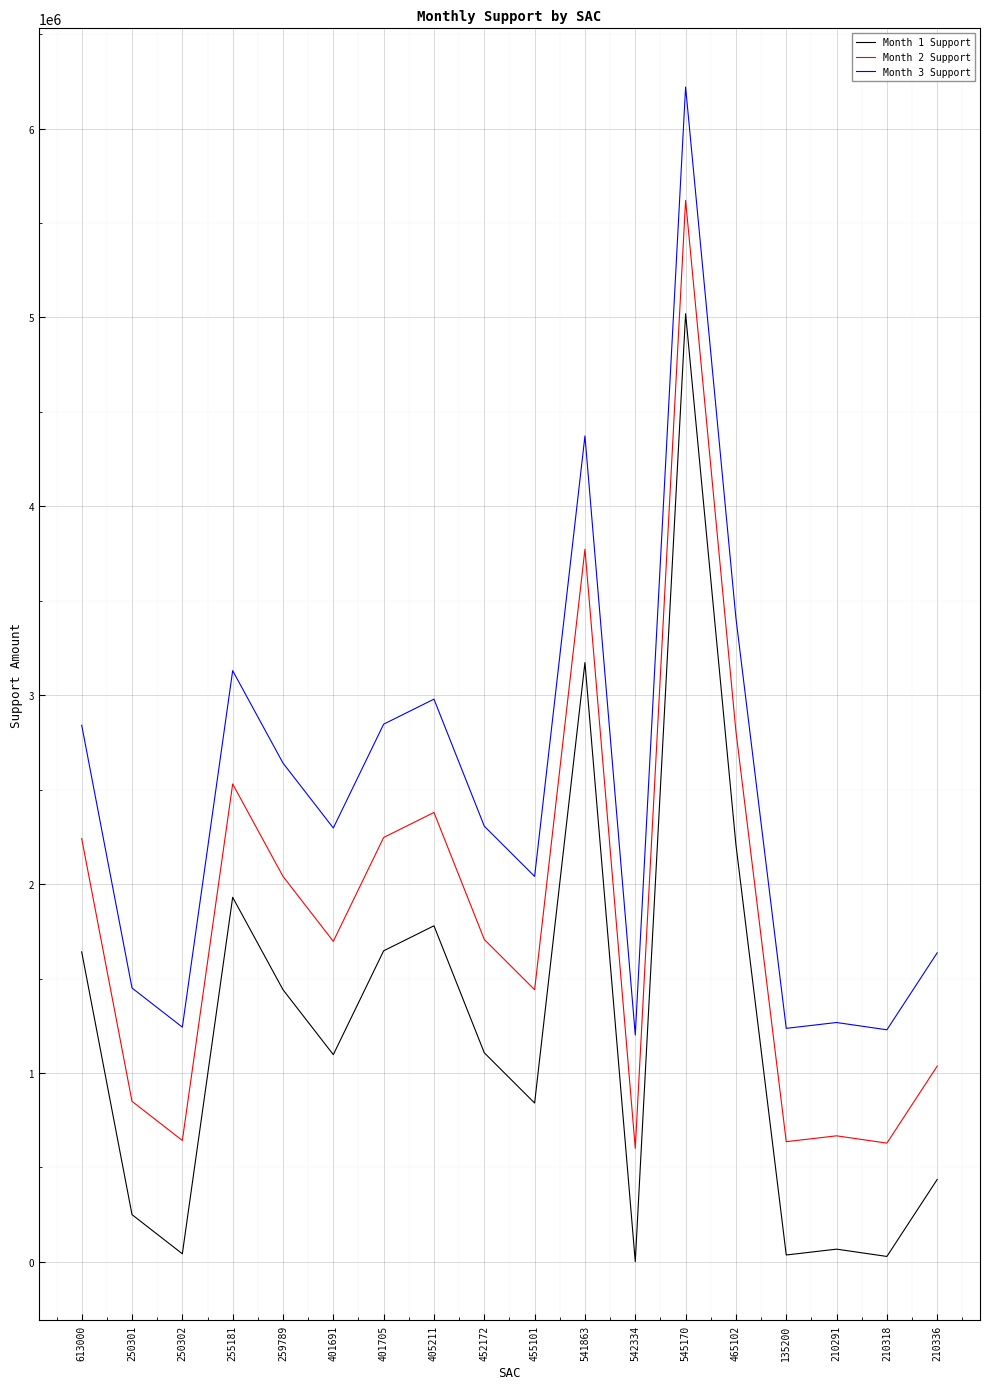

How many lines are shown in the chart?

3